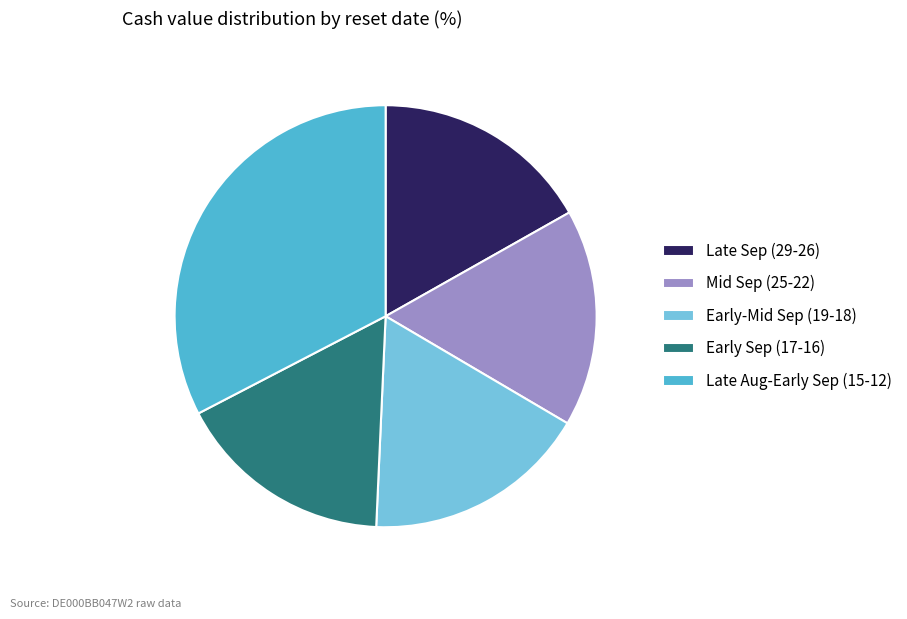

Combined, do Early Sep (17-16) and Late Sep (29-26) account for over 50%?

No